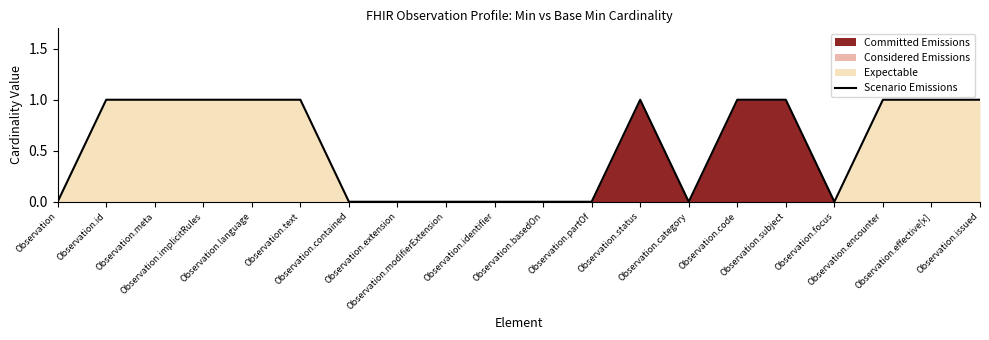

How many lines are shown in the chart?

1